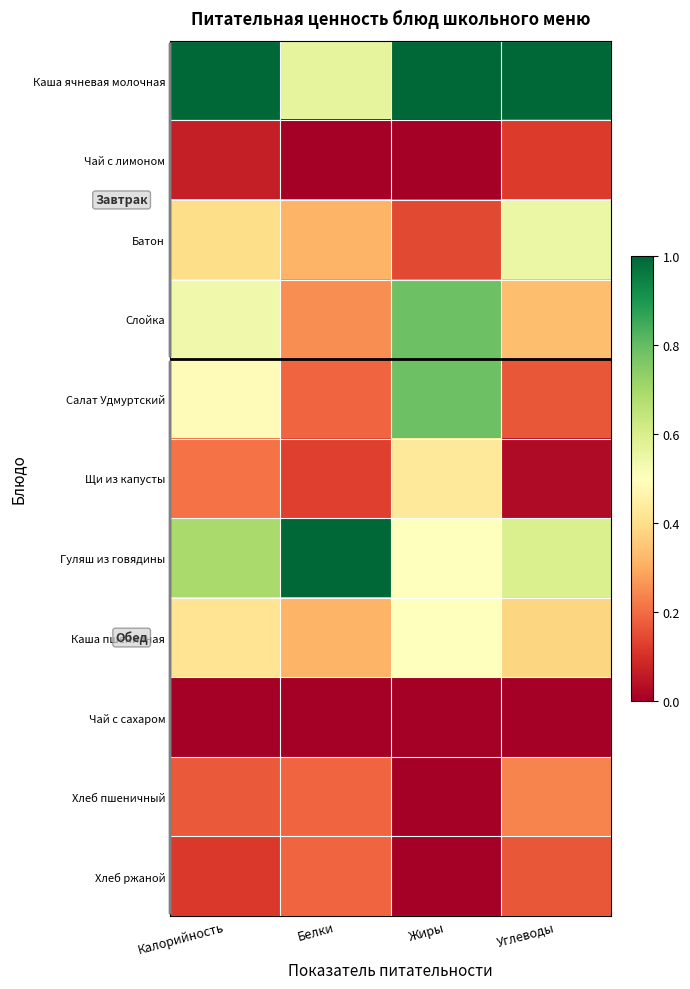

What is the maximum value shown in the chart?

1.0